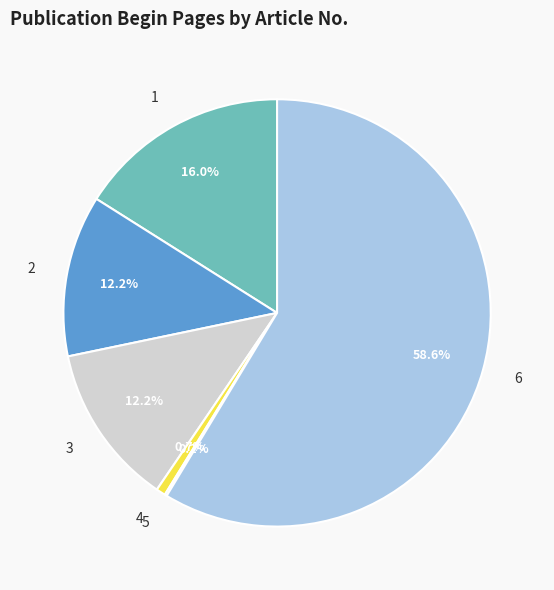

What is the majority slice?

6